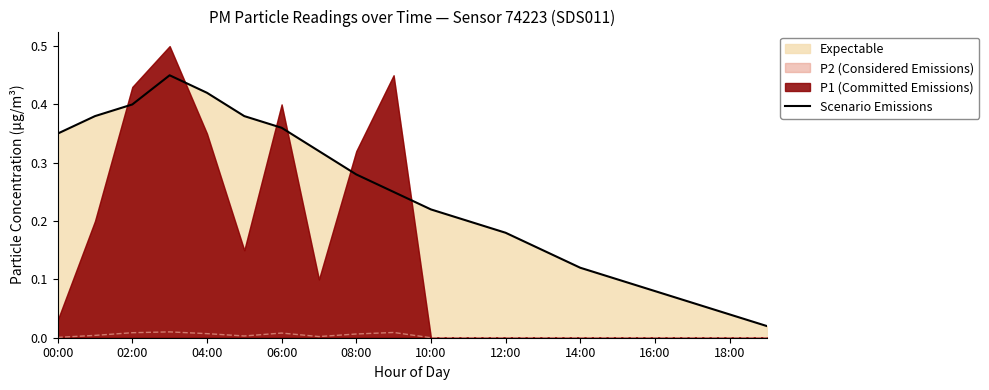

What is the difference between the maximum and second lowest values?

0.4